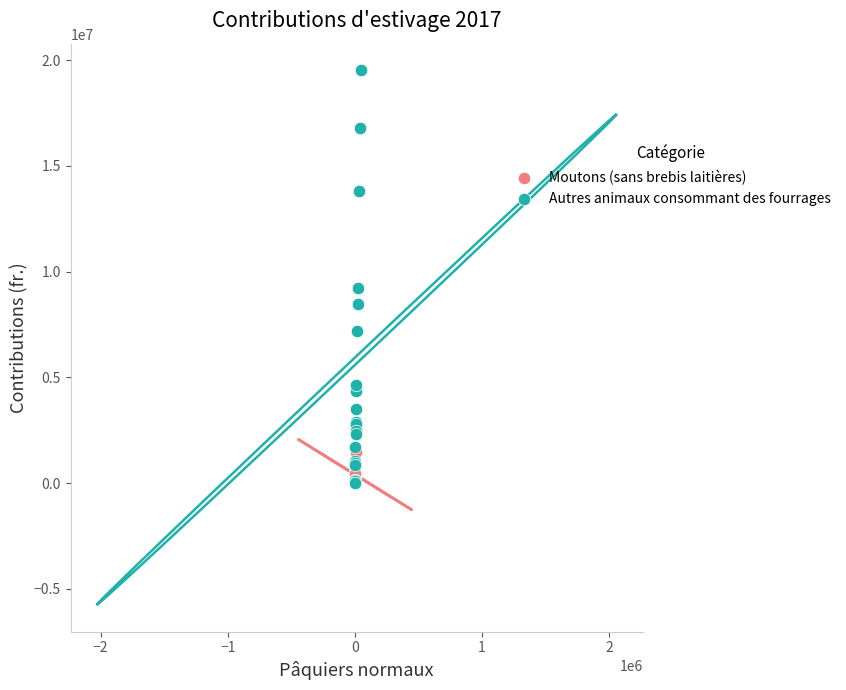

Which series contains the highest Y value?

Autres animaux consommant des fourrages